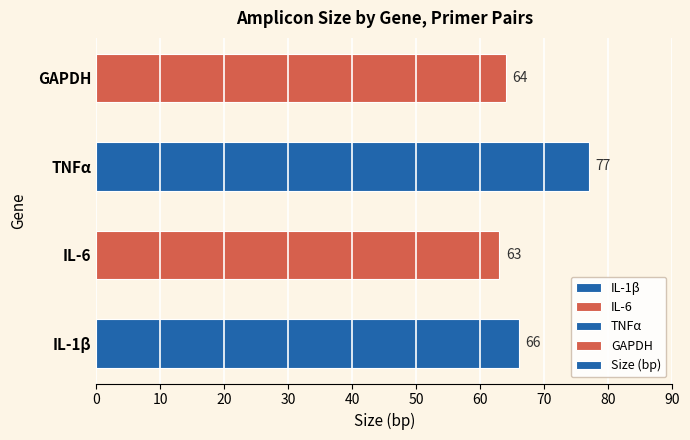

True or false: the data shows 66 at IL-1β.

True